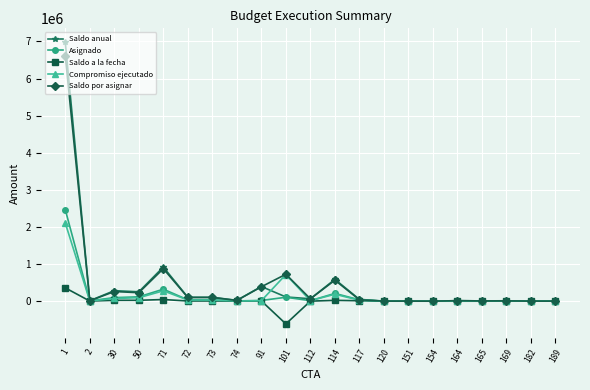

What are all the series names shown in the legend?

Saldo anual, Asignado, Saldo a la fecha, Compromiso ejecutado, Saldo por asignar